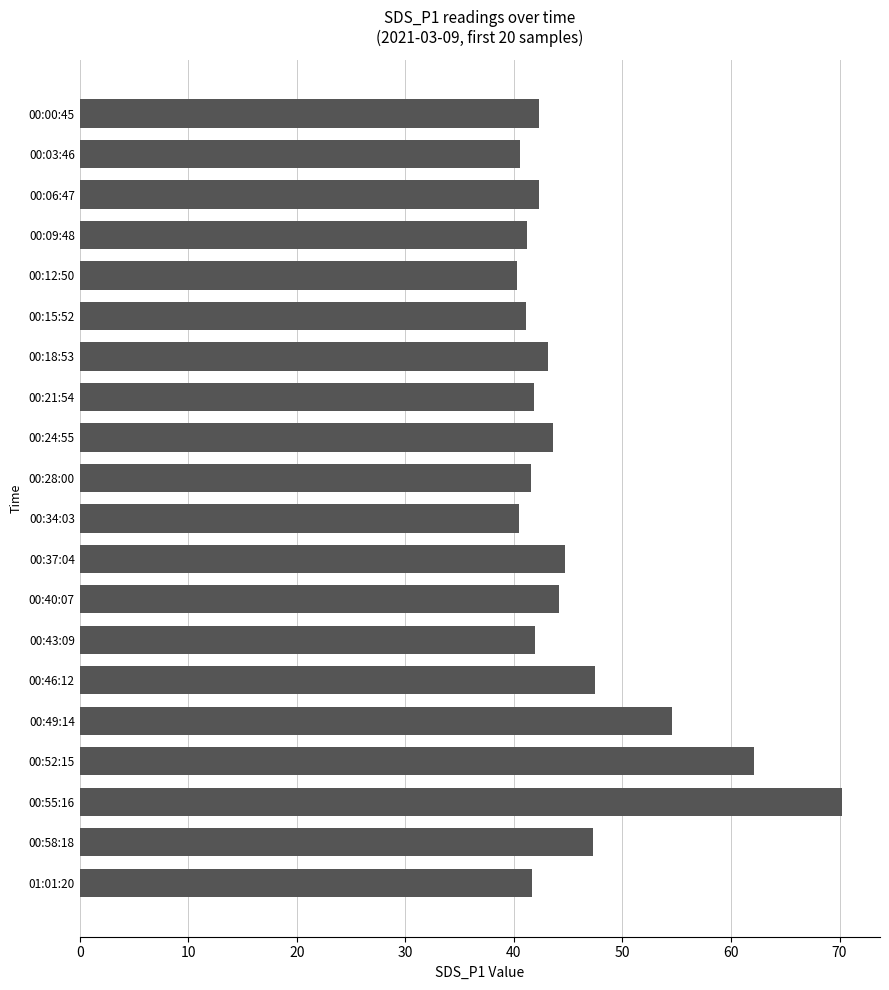

How many bars are there in total?

20